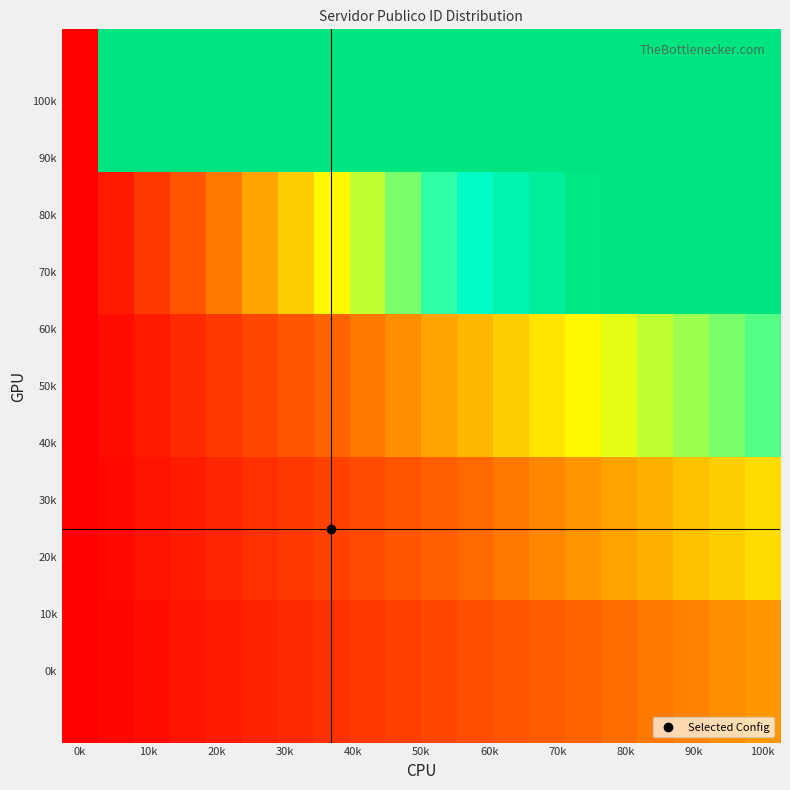

At which category is the sum across all series the highest?

100k